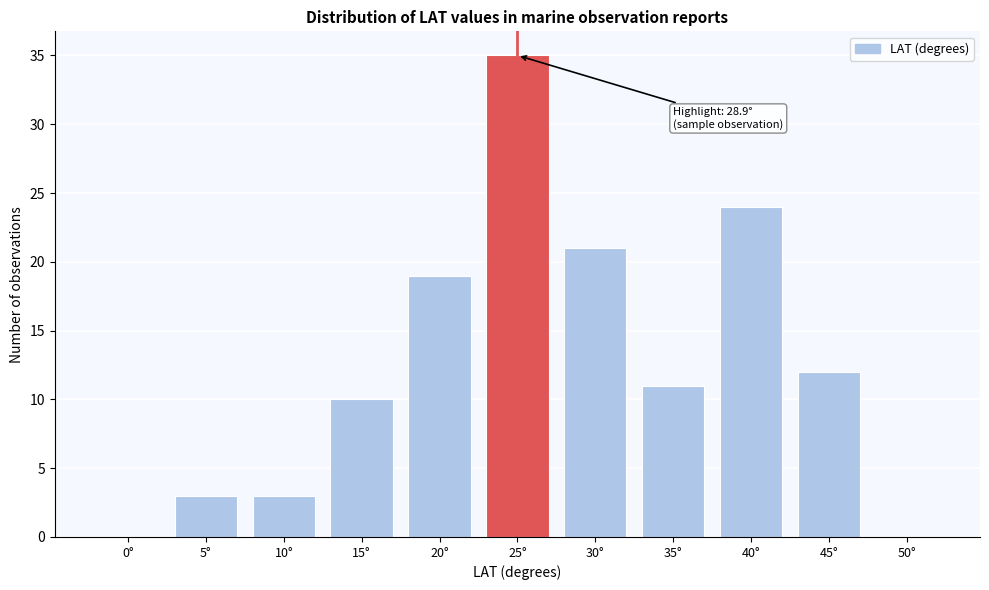

Reading right to left, transcribe all the data shown in this chart.

50°=0	45°=12	40°=24	35°=11	30°=21	25°=35	20°=19	15°=10	10°=3	5°=3	0°=0